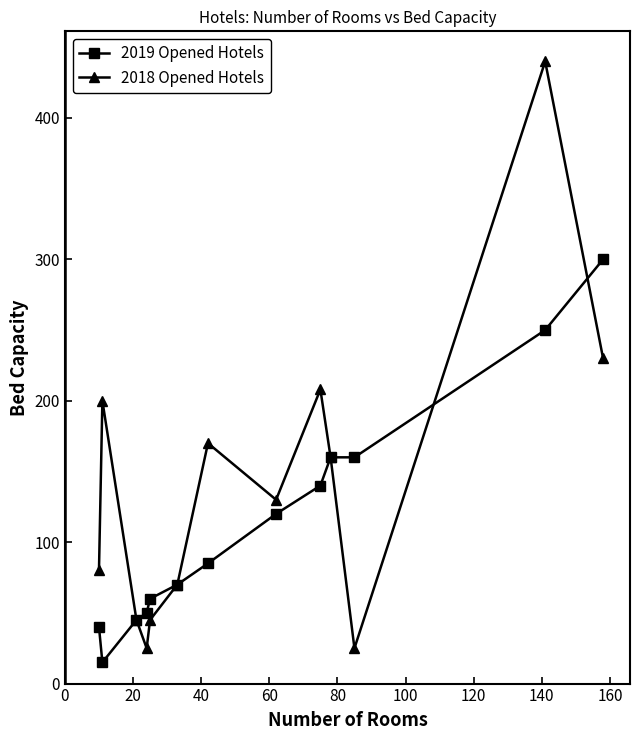

What is the value of the 2018 Opened Hotels point at the 2nd from the left?

200